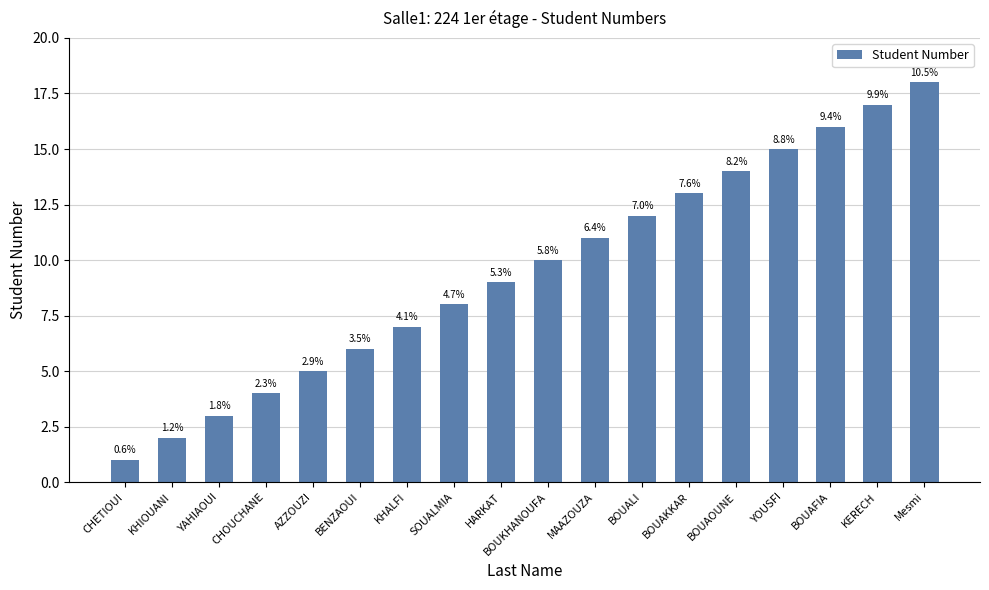

Where is the data nearest to the value 9?

HARKAT